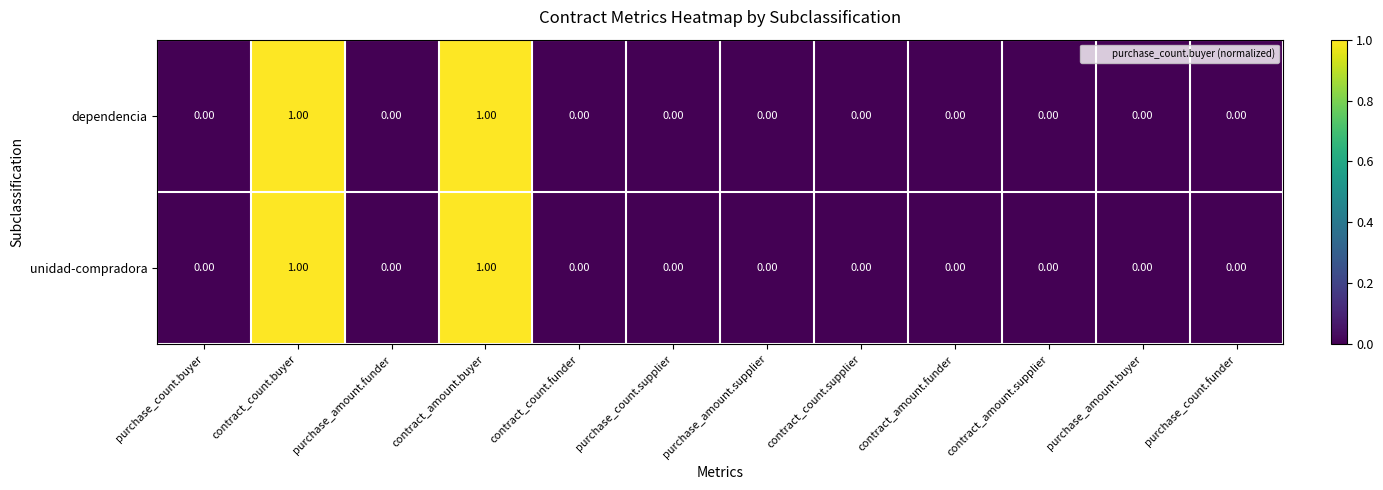

How many positive values does the unidad-compradora series have?

2